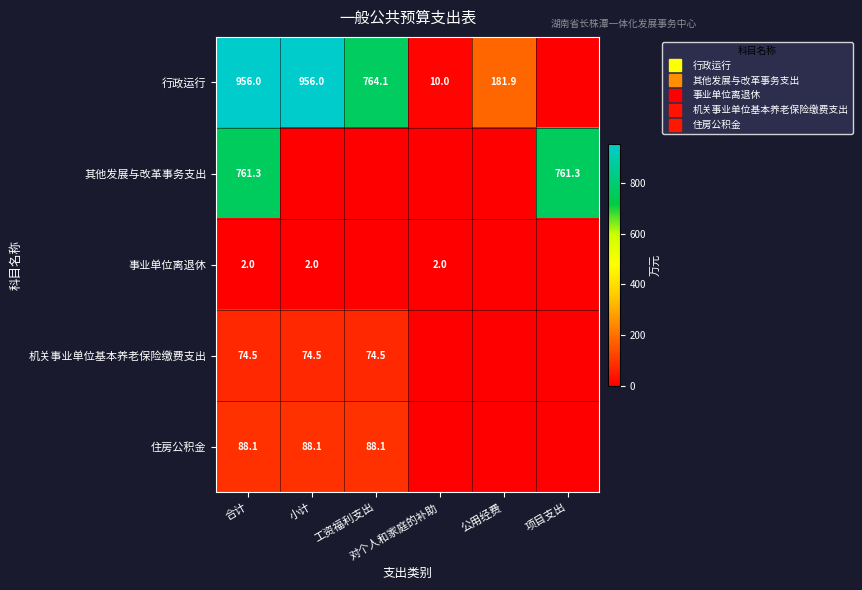

At how many categories does at least one series exceed 636?

4